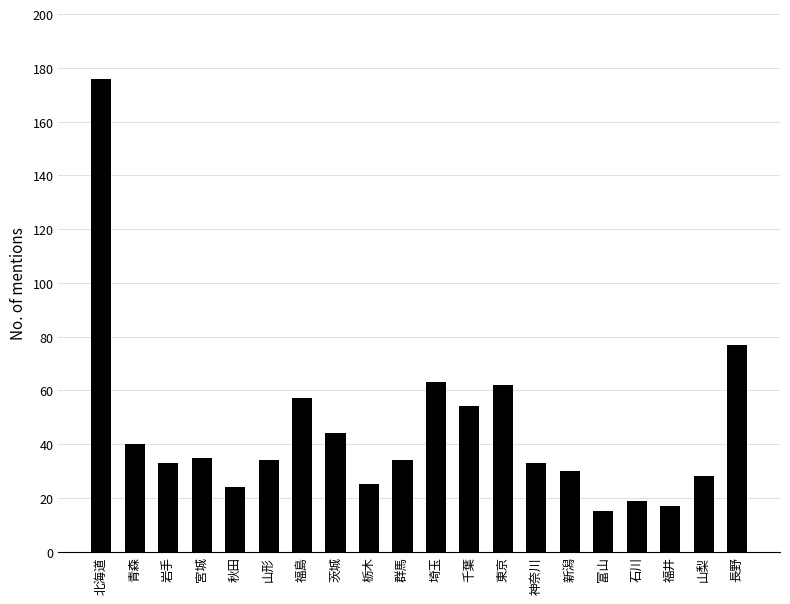

What is the difference between the maximum and second lowest values?

159